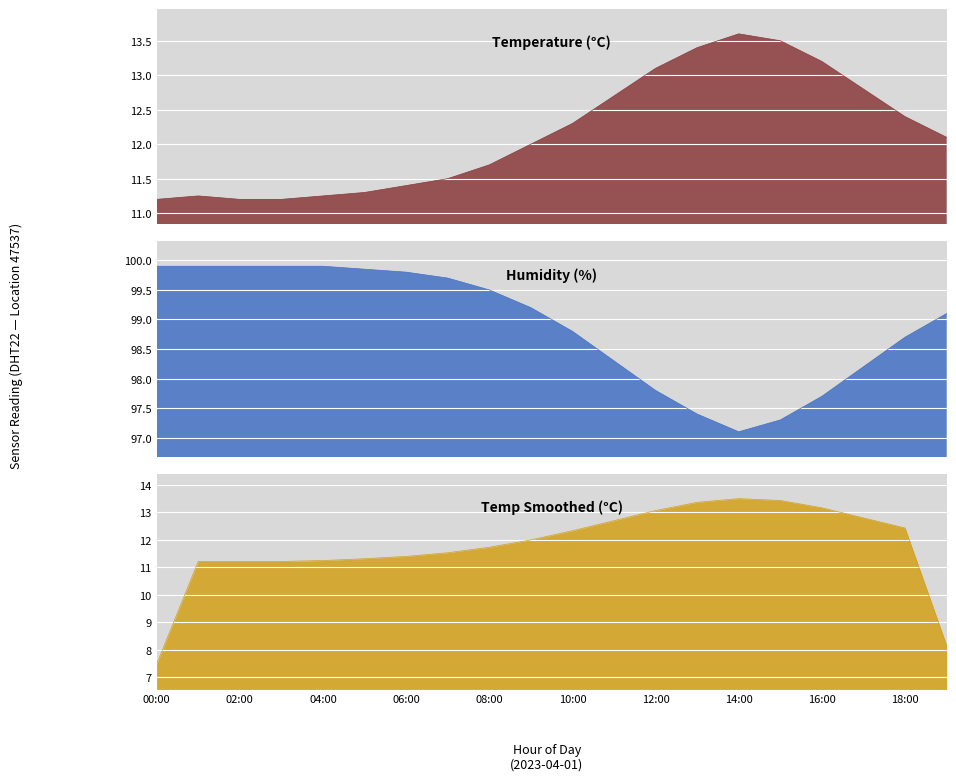

Between 08:00 and 16:00, which is larger?

16:00